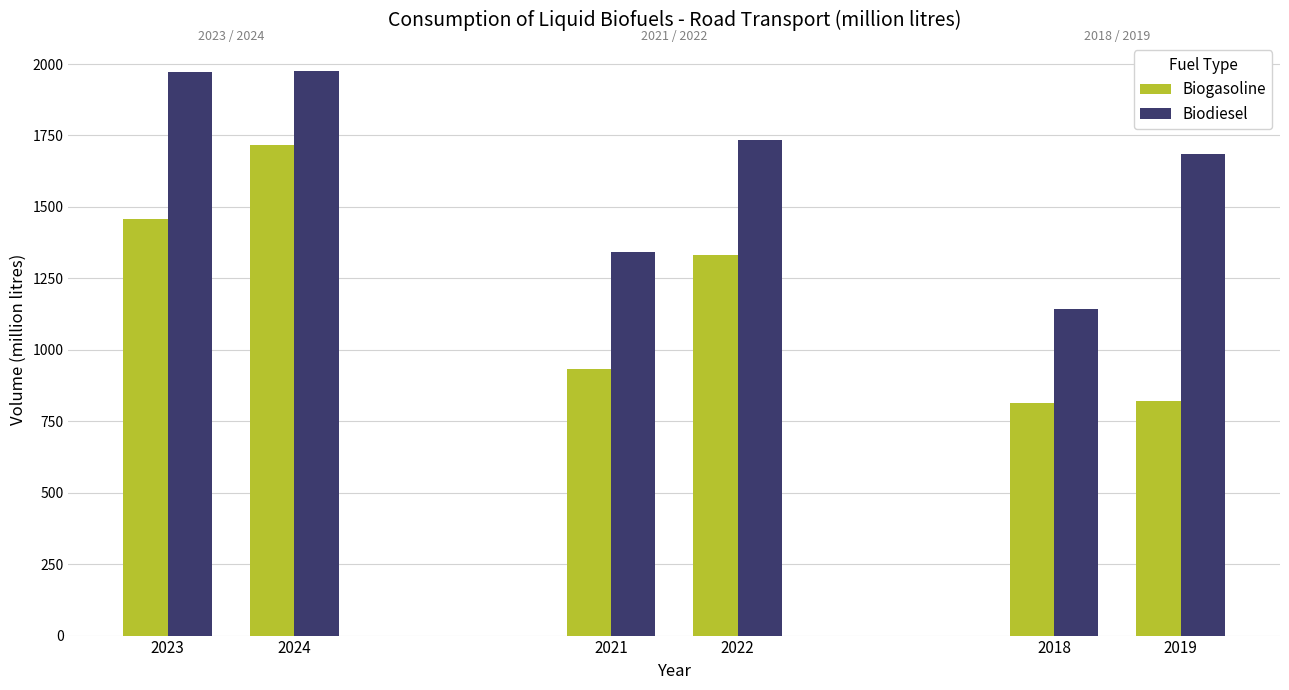

How many bars are there in total?

12